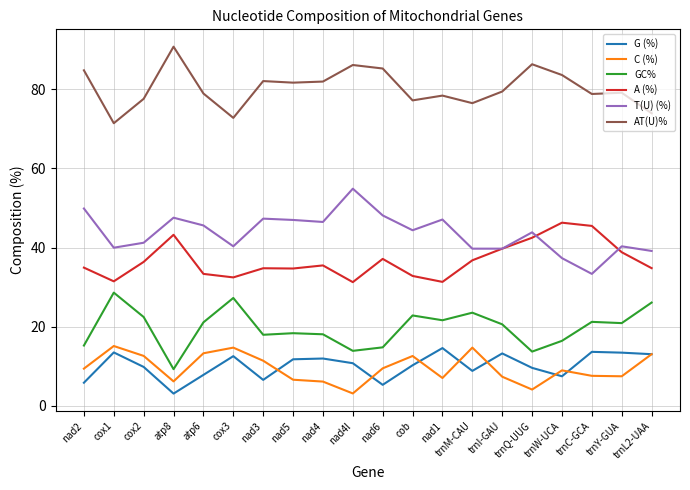

Which category has the highest value across all series?

atp8